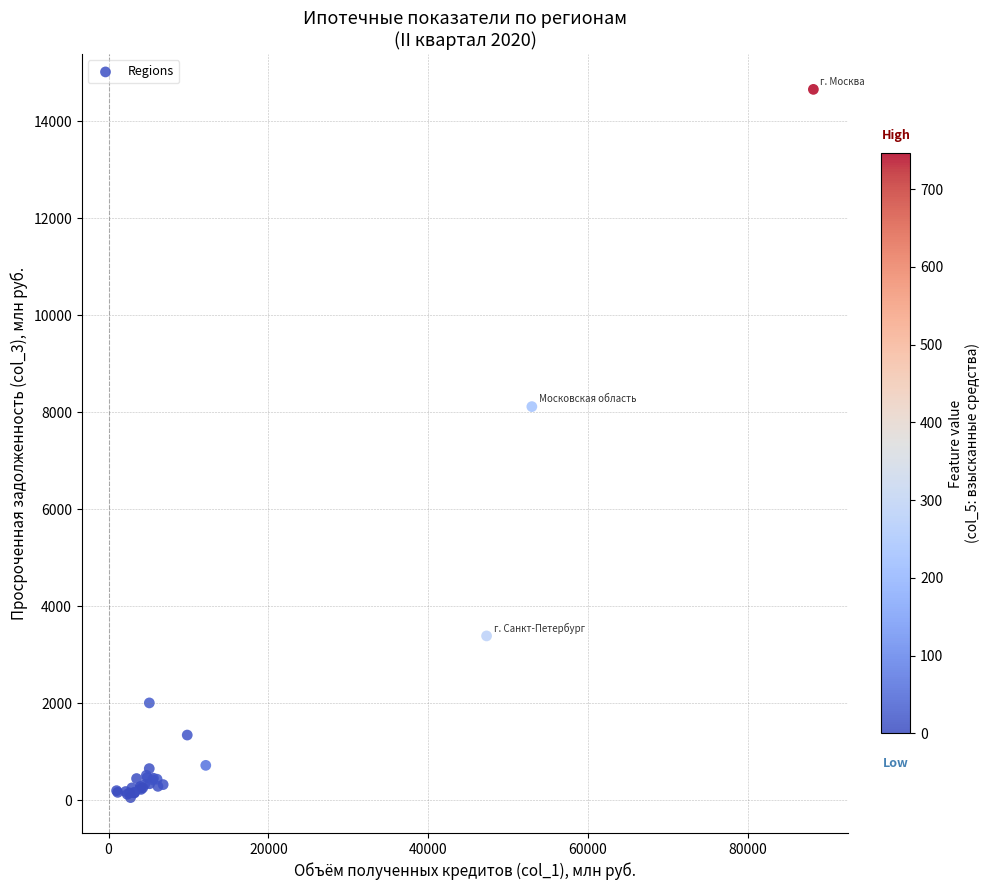

What Y value in the scatter plot is closest to 7354?

8115